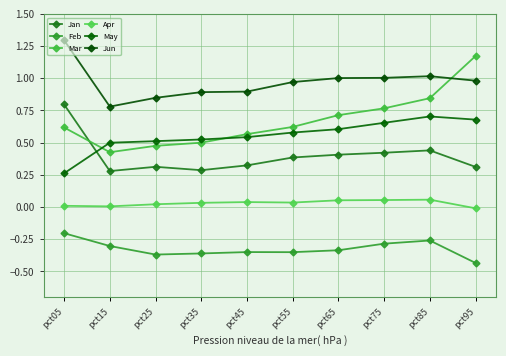

At which label is Feb closest to 0?

pct05